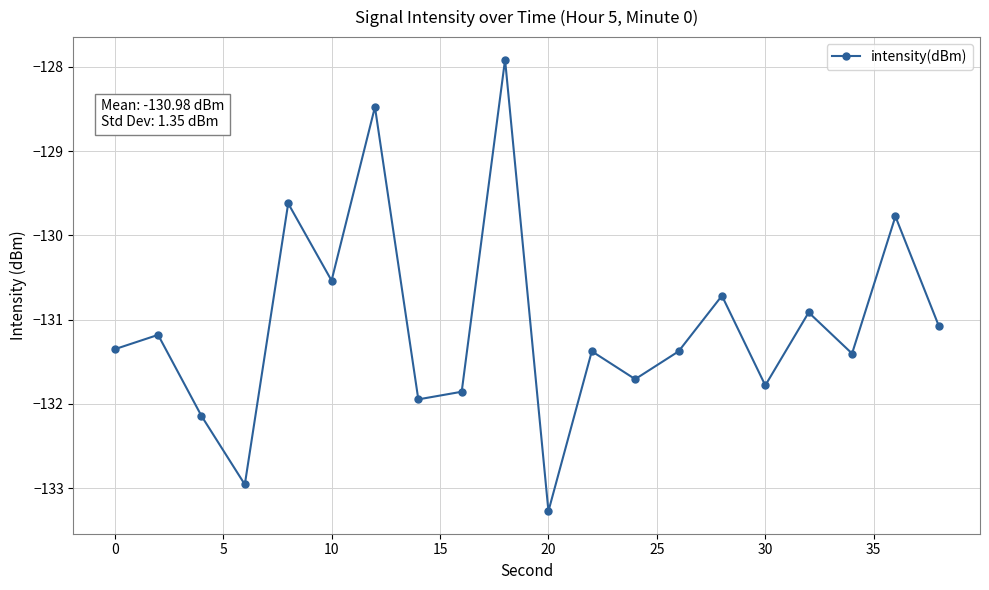

What is the maximum value shown in the chart?

-127.9